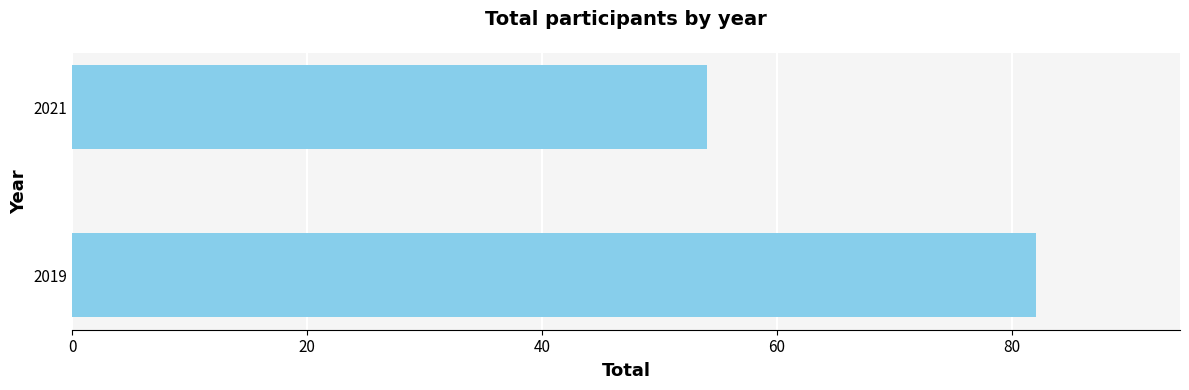

What is the maximum value shown in the chart?

82